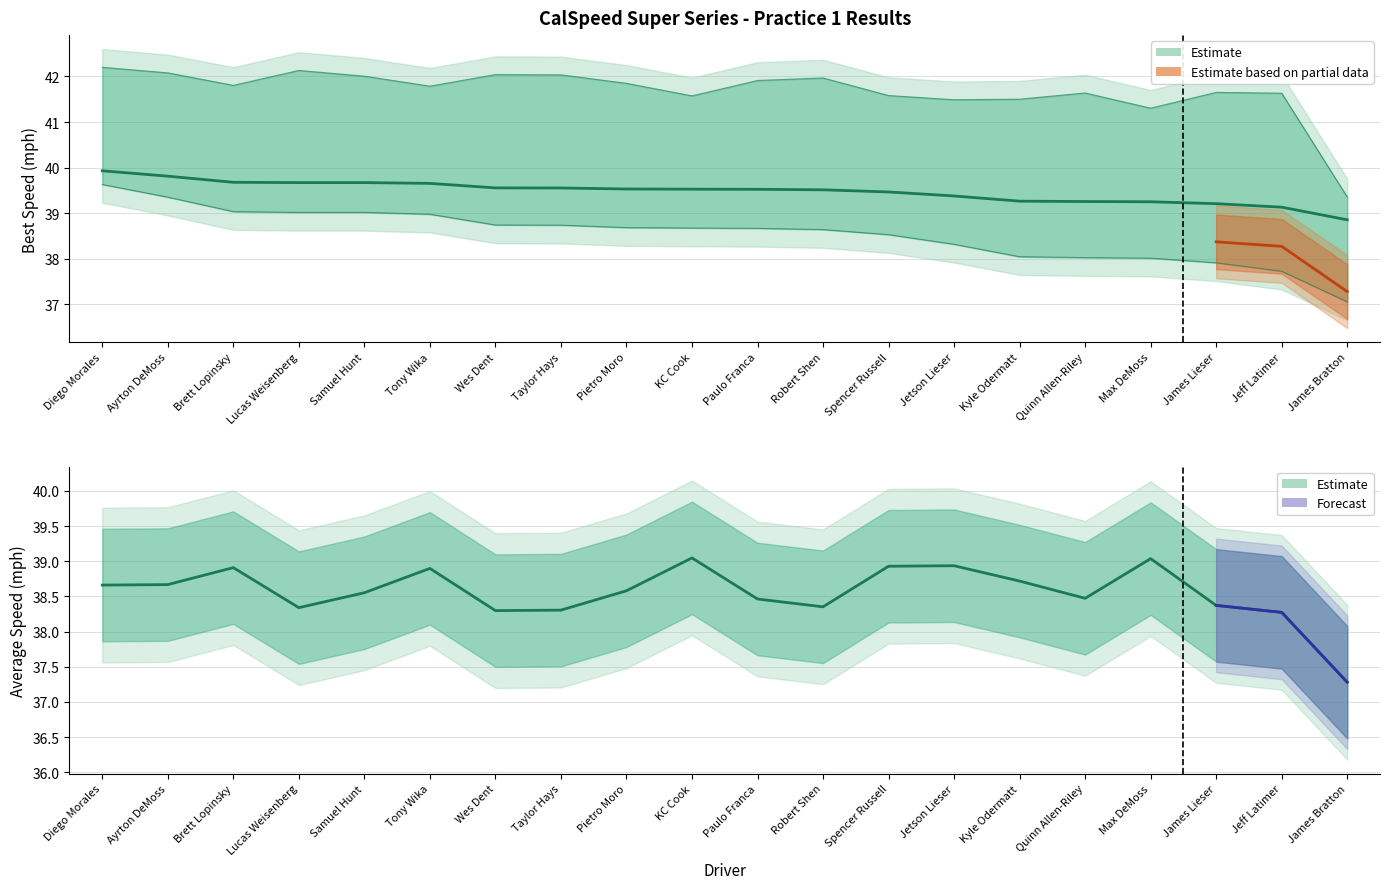

At which category does Average Speed reach its first local peak?

Brett Lopinsky